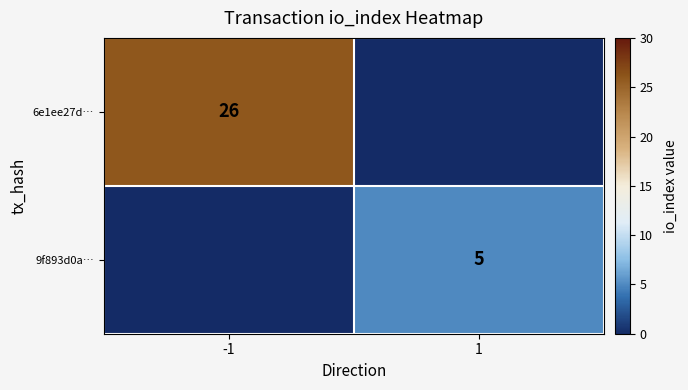

True or false: 6e1ee27d… has a value of 42 at -1.

False